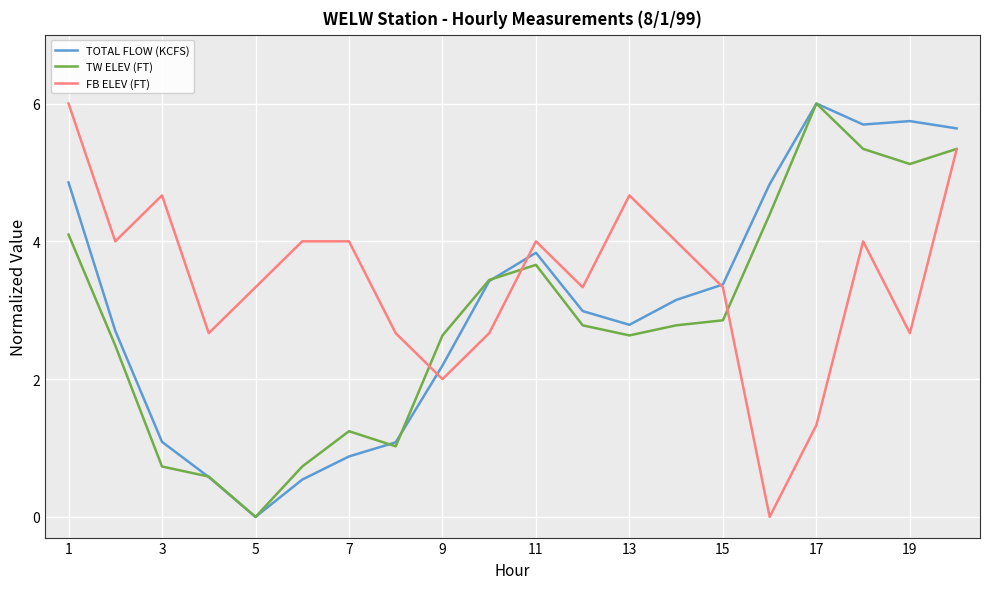

What is the maximum value for FB ELEV (FT)?

6.0